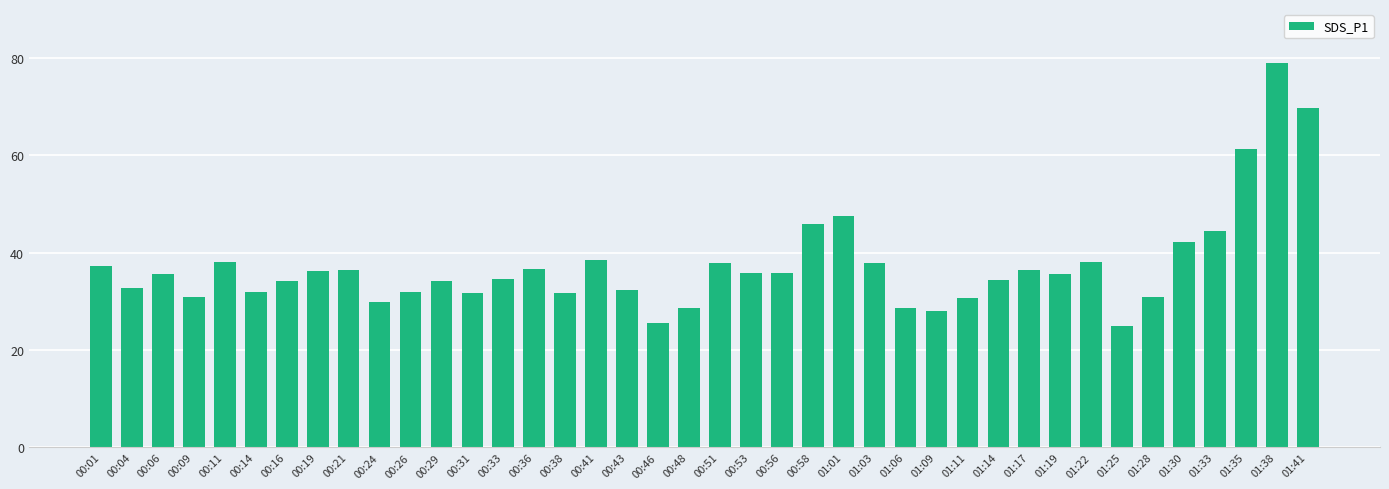

Is it true that the value at 01:38 is 79.0?

True